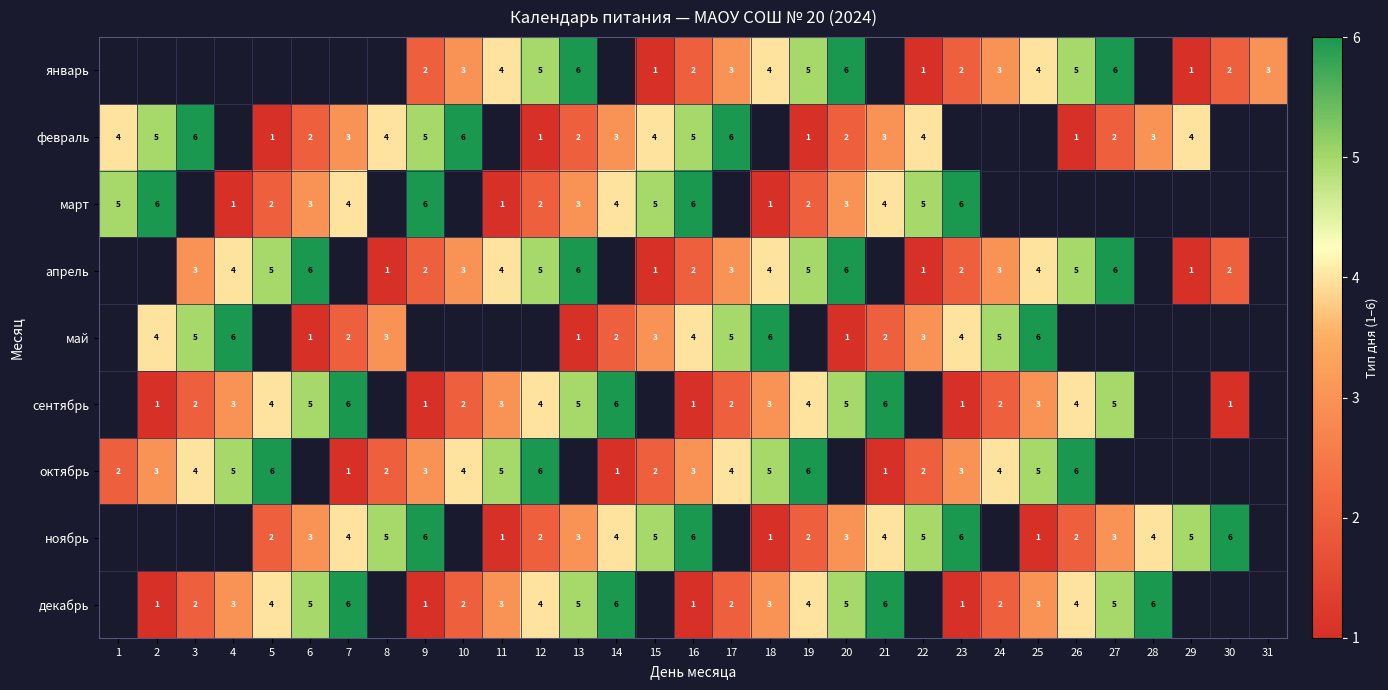

The value of февраль at 29 is 4. True or false?

True